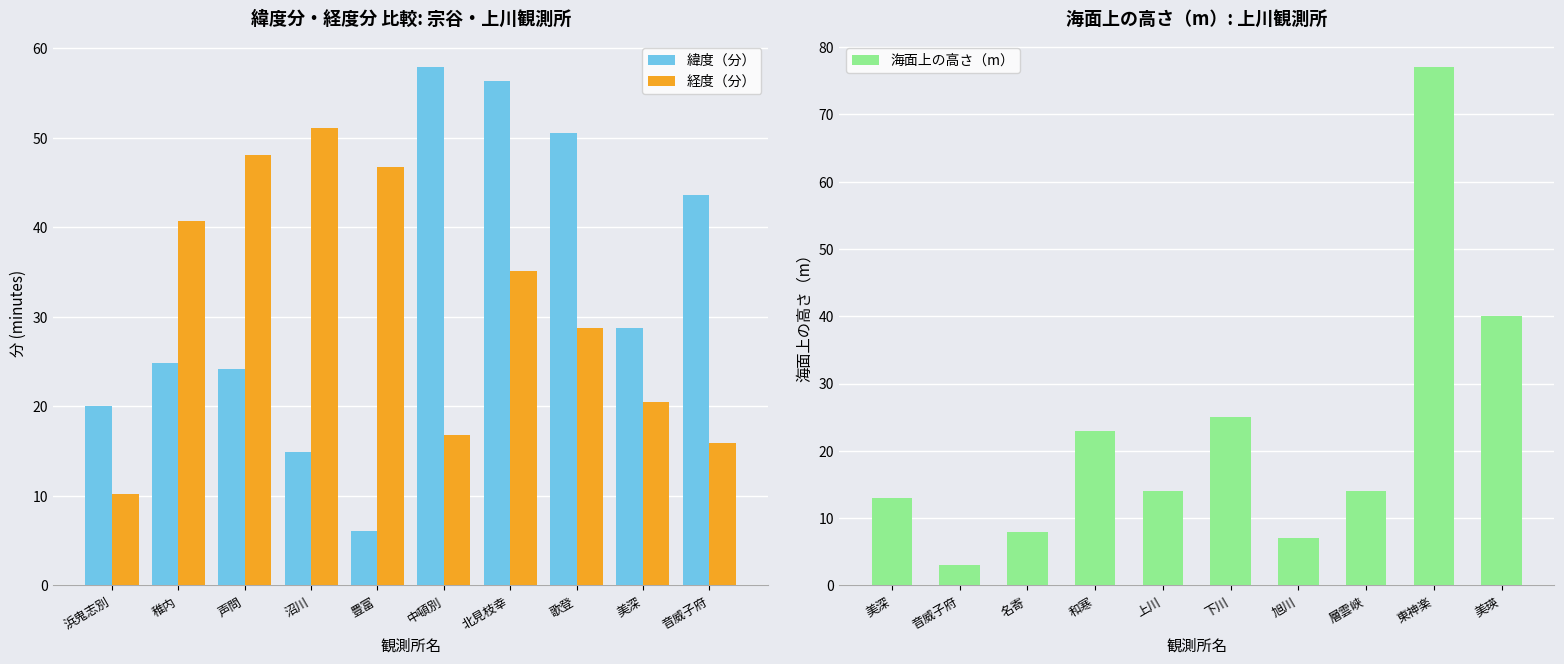

Reading right to left, extract all data points from this chart.

緯度（分）: 43.6	28.8	50.5	56.4	57.9	6.1	14.9	24.2	24.9	20.1
経度（分）: 15.9	20.5	28.8	35.1	16.8	46.8	51.1	48.1	40.7	10.2
海面上の高さ（m）: 40.0	77.0	14.0	7.0	25.0	14.0	23.0	8.0	3.0	13.0